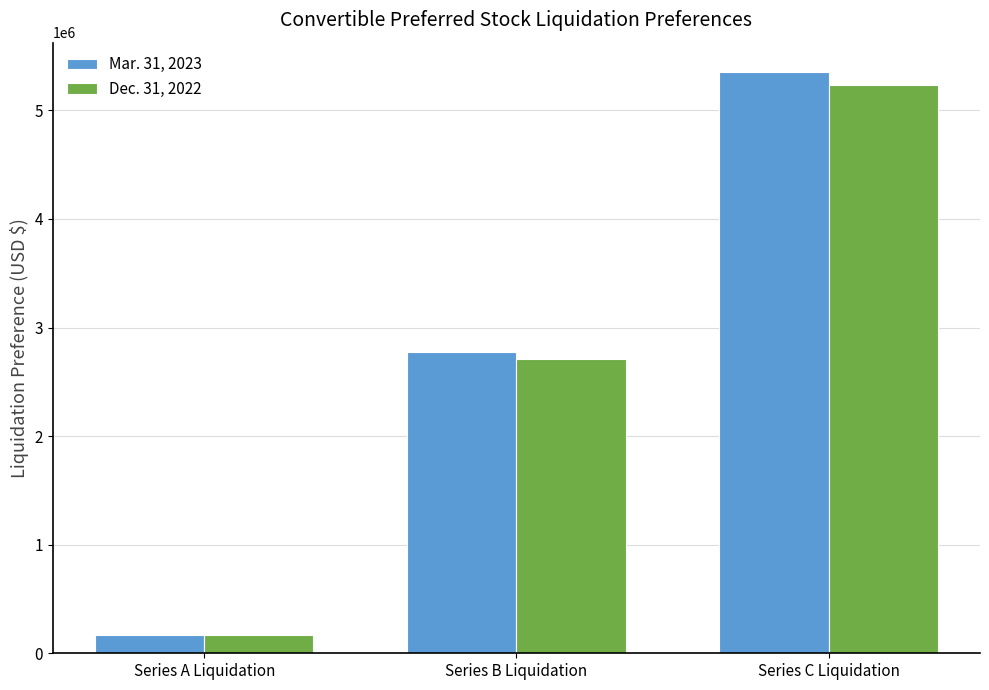

Where is Mar. 31, 2023 nearest to the value 2764000?

Series B Liquidation